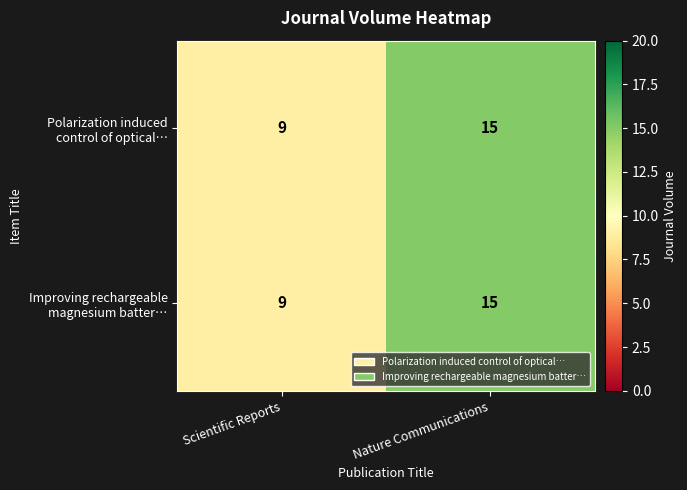

What is the total value across all series at Scientific Reports?

18